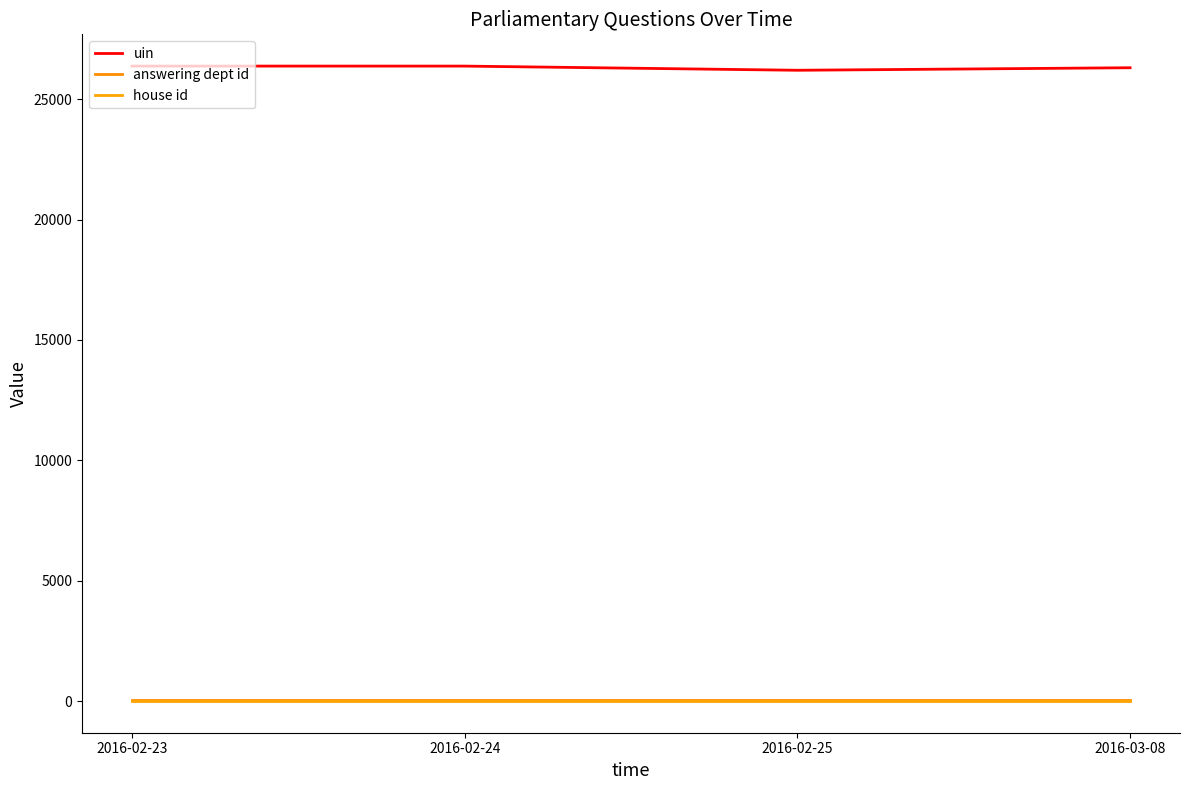

True or false: uin and answering dept id cross at least once.

False